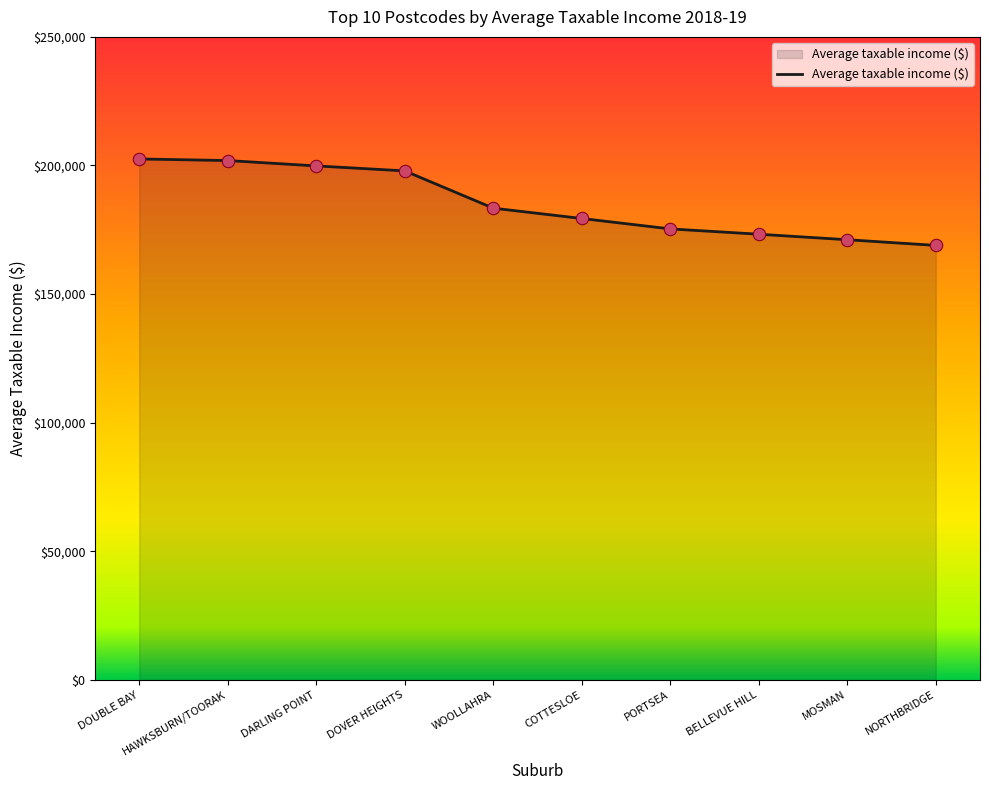

Between COTTESLOE and NORTHBRIDGE, which is larger?

COTTESLOE